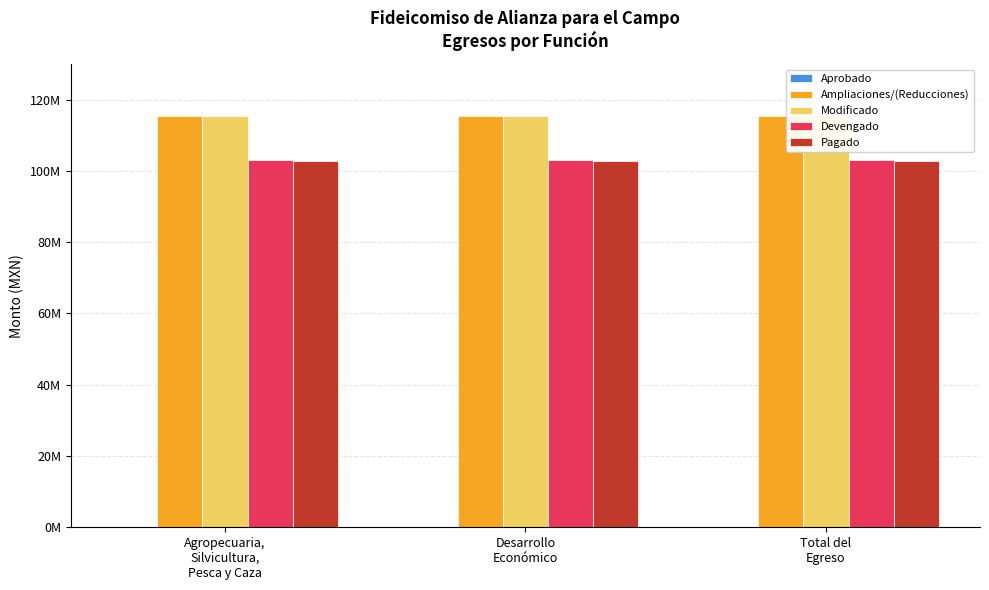

Rank the categories by Devengado value from highest to lowest.

Agropecuaria,
Silvicultura,
Pesca y Caza, Desarrollo
Económico, Total del
Egreso